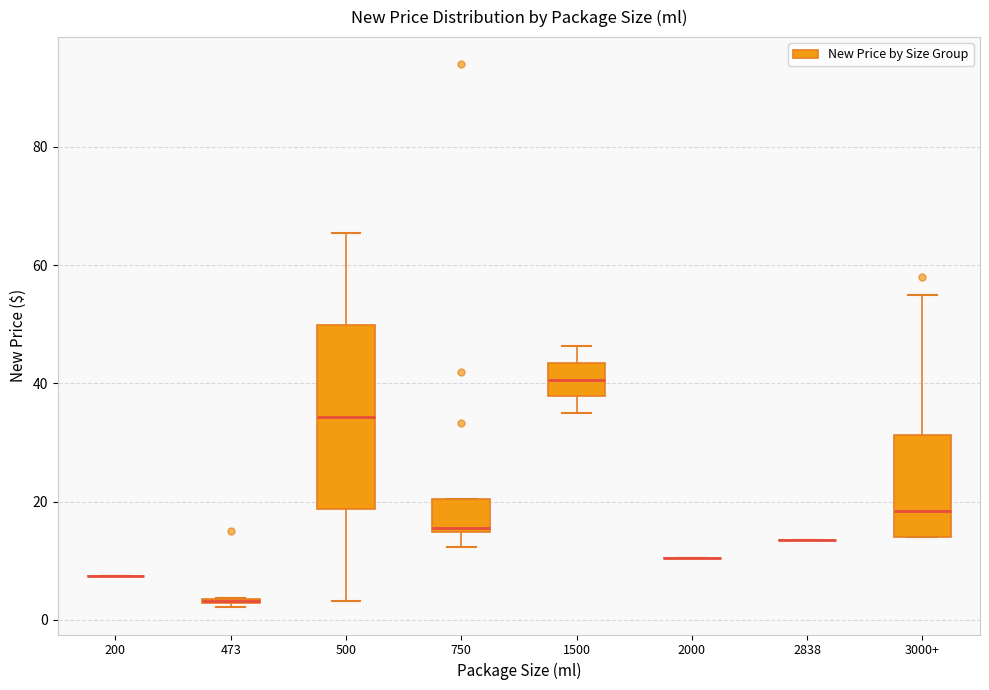

Comparing the boxes themselves (not the whiskers), which one is the tallest?

500